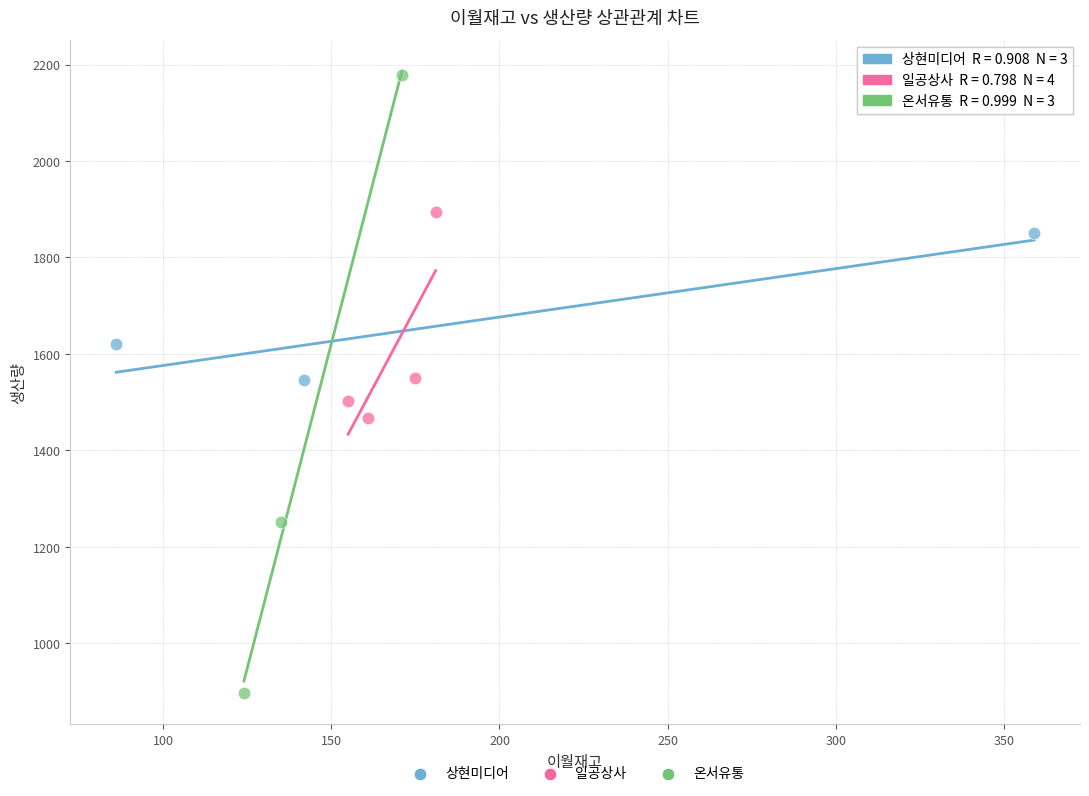

Which series has the largest Y range (max minus min)?

온서유통